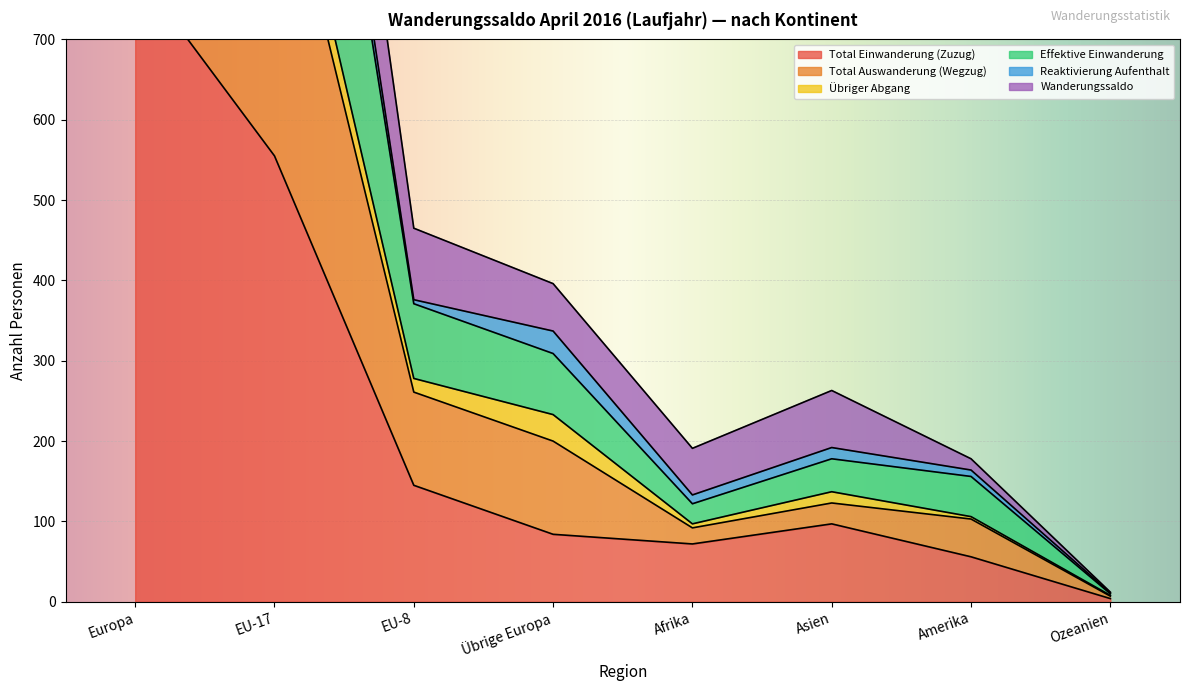

At how many categories does at least one series exceed 1428?

2